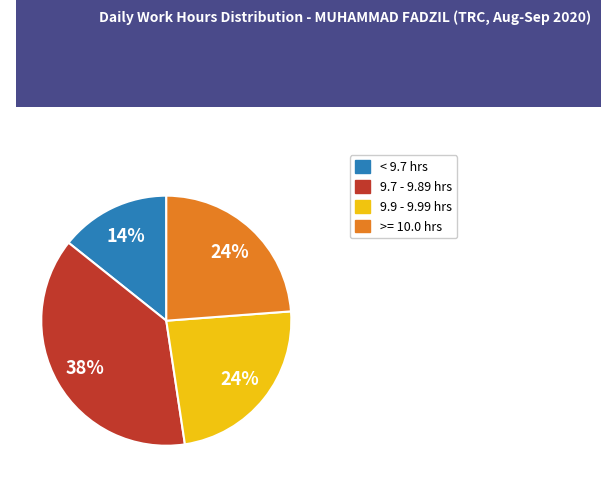

What is the ratio of the value at < 9.7 hrs to the value at >= 10.0 hrs?

0.6